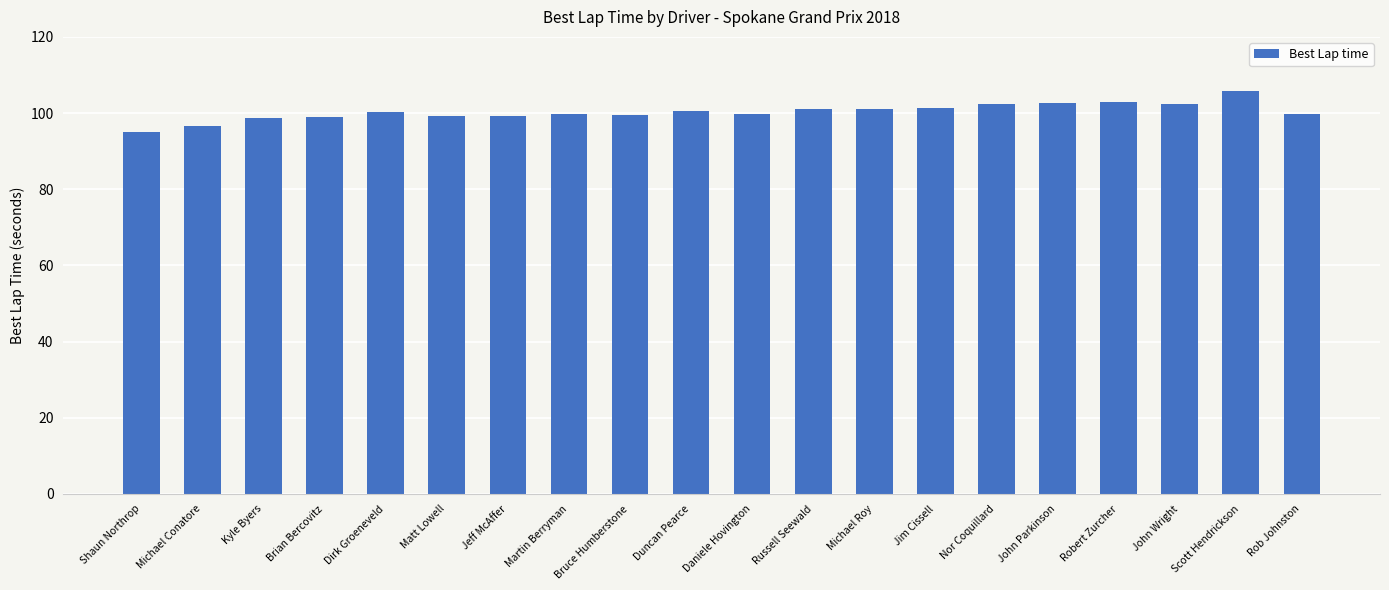

How many bars are there in total?

20